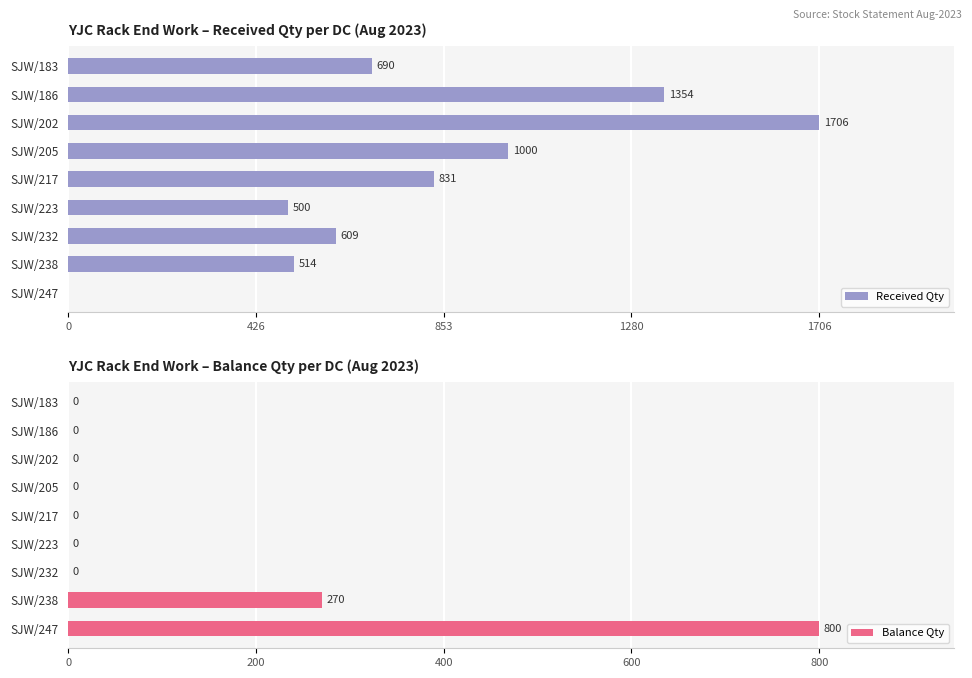

How many categories are shown in the chart?

9